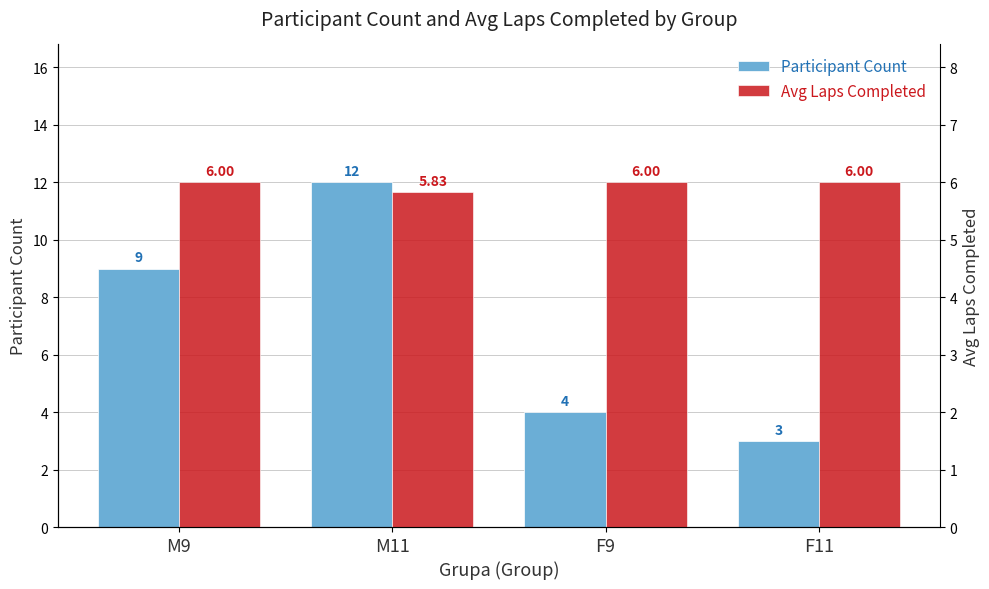

How many bars are there in each group?

2